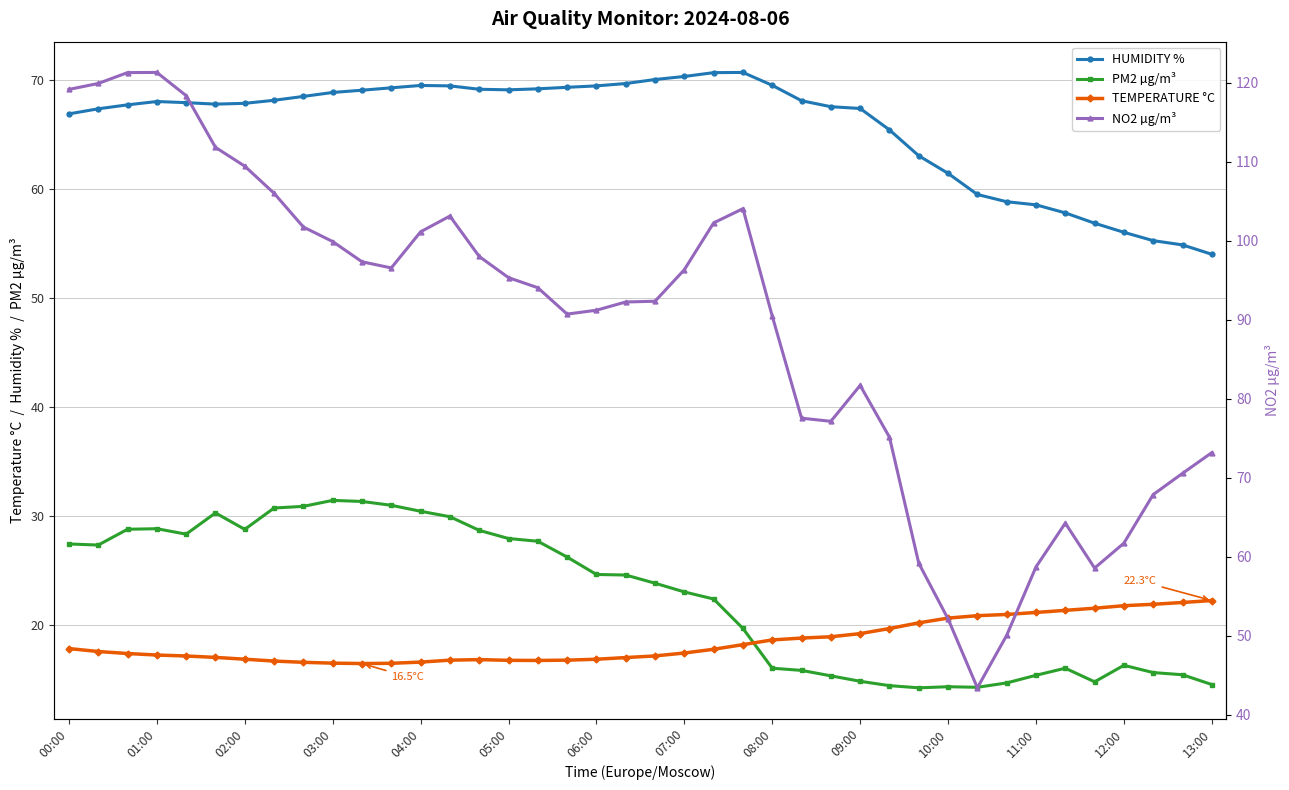

At how many categories does at least one series exceed 98?

15